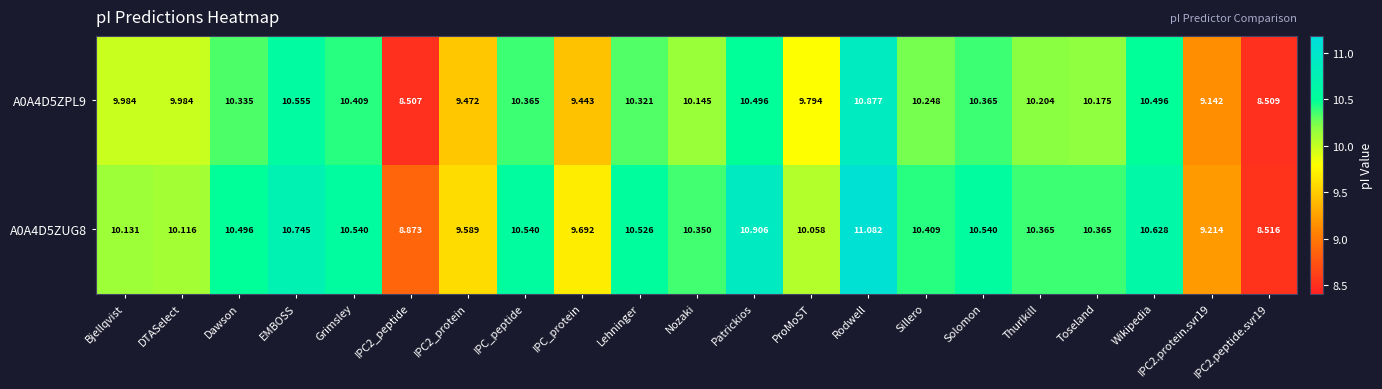

Count the number of data series in this chart.

2